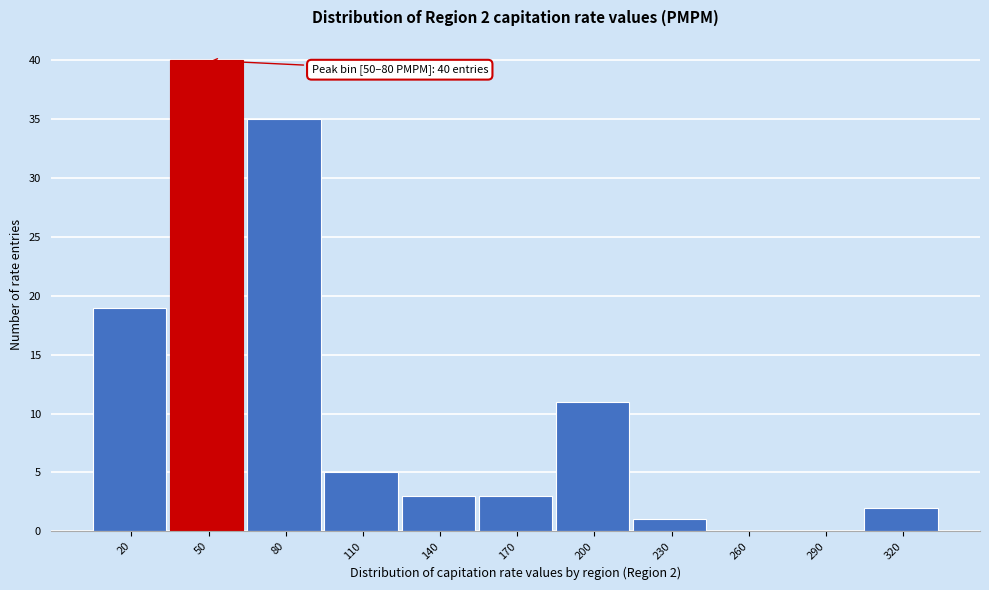

Reading left to right, list all the values displayed in this chart.

20=19	50=40	80=35	110=5	140=3	170=3	200=11	230=1	260=0	290=0	320=2